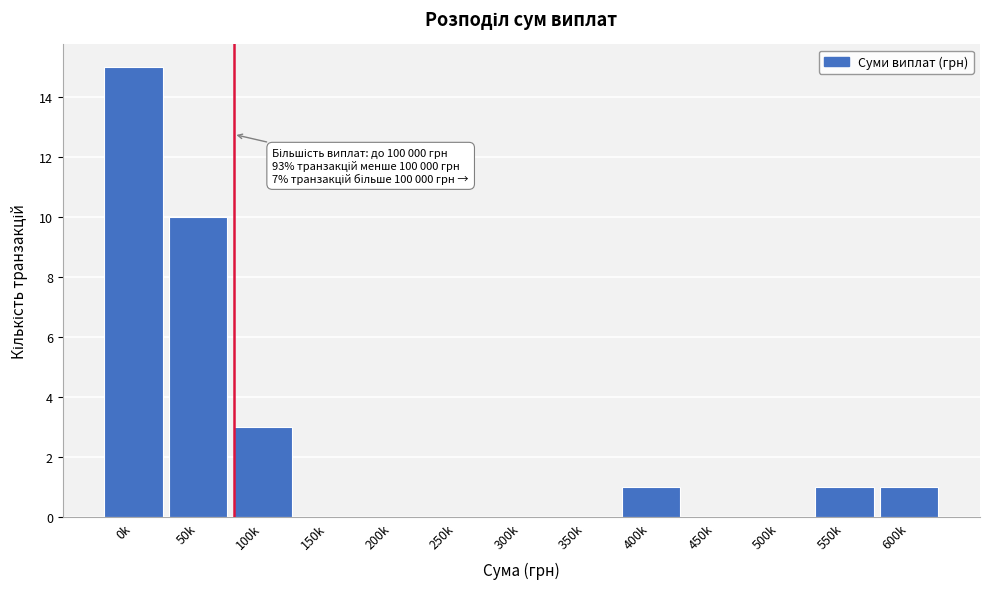

Reading left to right, transcribe all the data shown in this chart.

0k=15	50k=10	100k=3	150k=0	200k=0	250k=0	300k=0	350k=0	400k=1	450k=0	500k=0	550k=1	600k=1